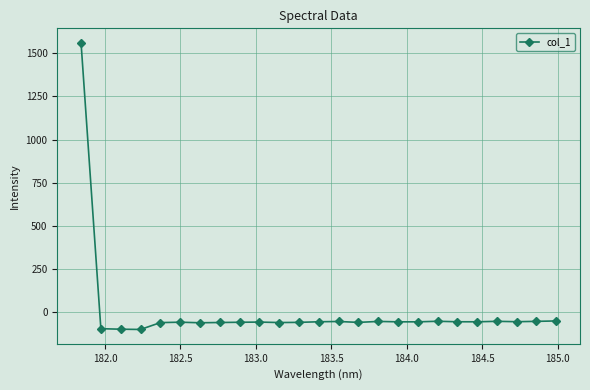

What is the difference between the maximum and minimum values?

1660.5